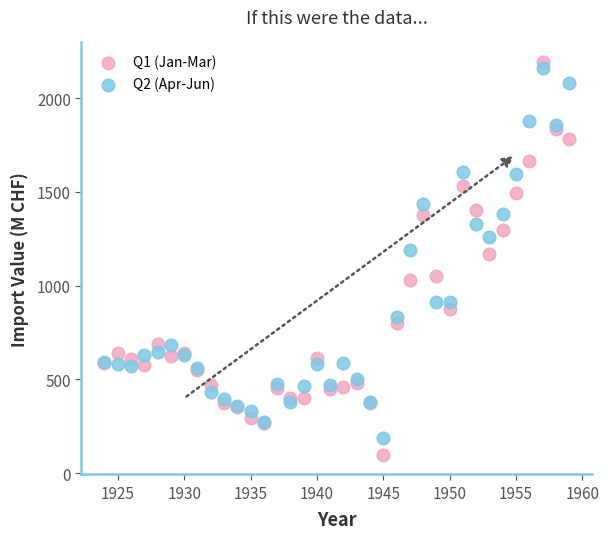

Which series reaches the minimum Y coordinate?

Q1 (Jan-Mar)